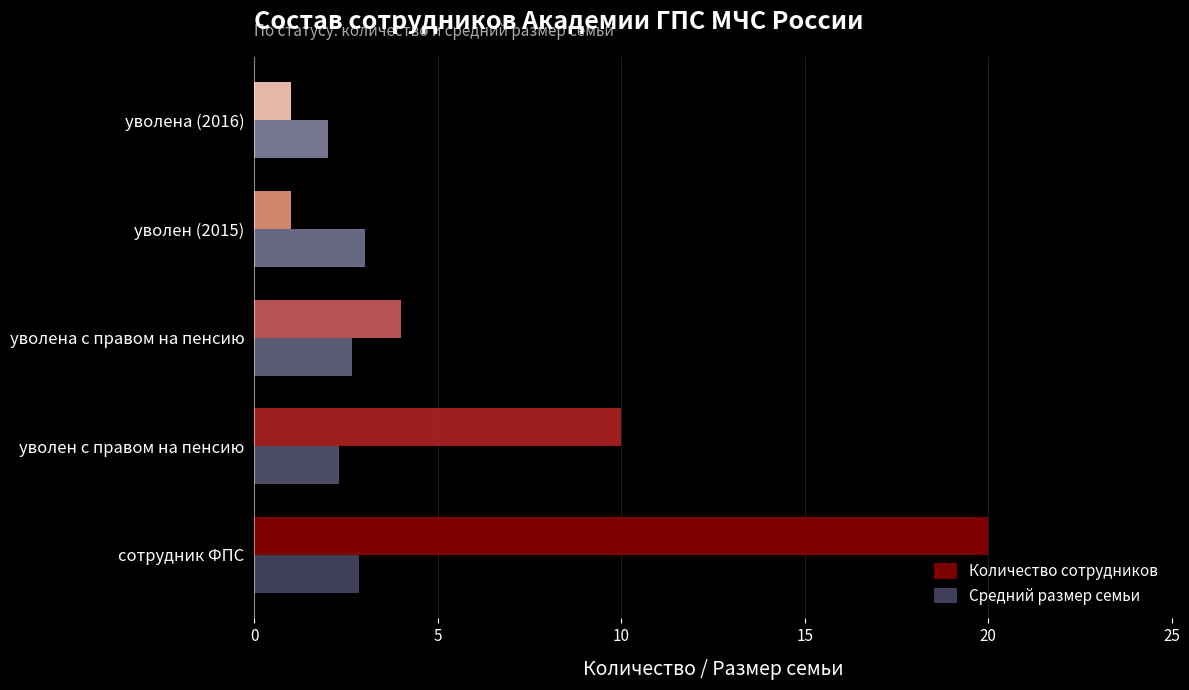

How many data points in Количество сотрудников are less than 4?

2